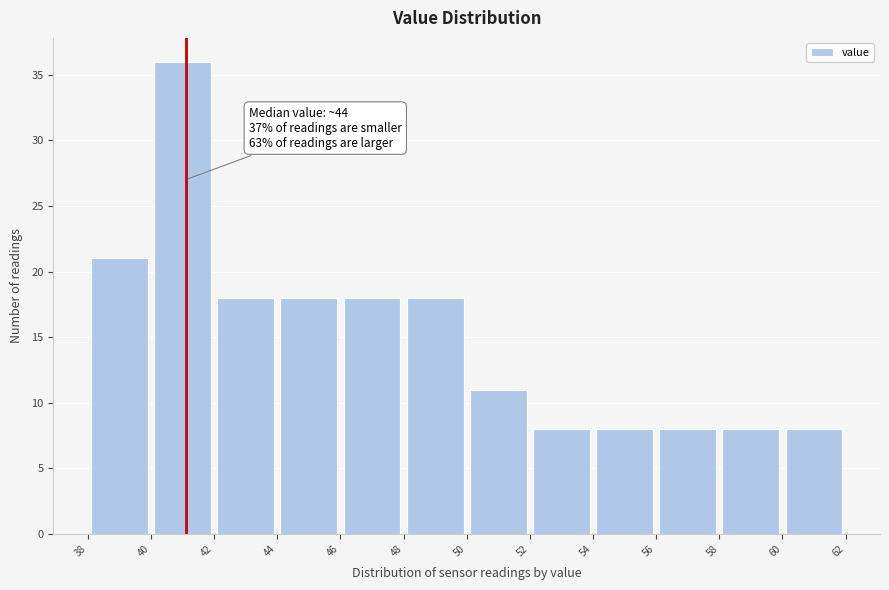

Over which range of the x-axis is the bar tallest?

40 to 42